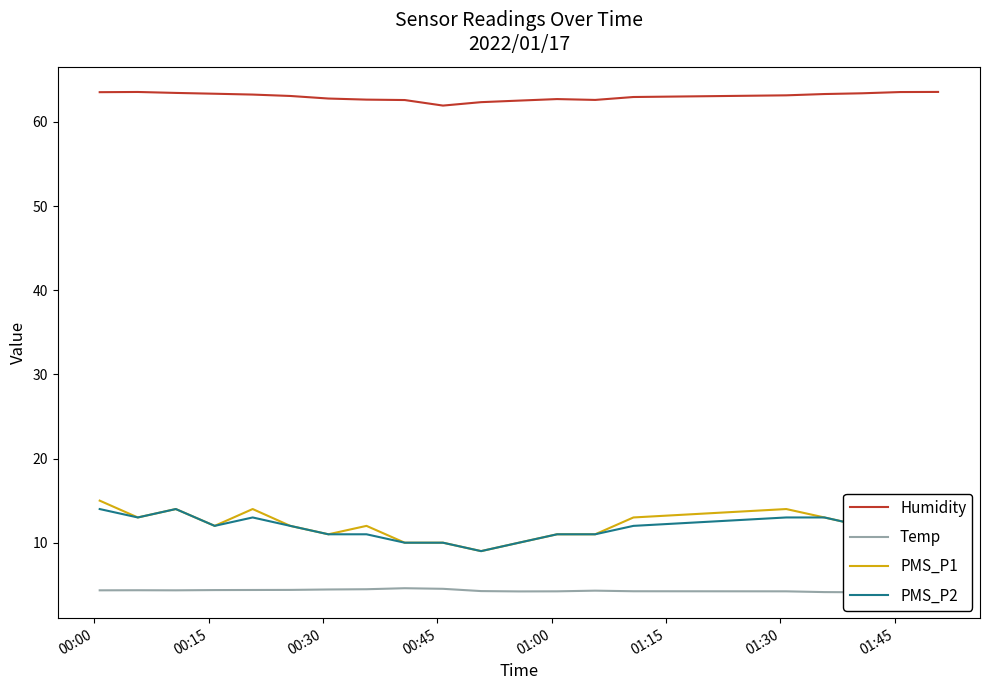

Reading right to left, extract all data points from this chart.

Humidity: 63.6	63.6	63.4	63.3	63.2	63.0	62.6	62.7	62.5	62.4	62.0	62.6	62.7	62.8	63.1	63.3	63.4	63.5	63.6	63.5
Temp: 4.0	4.1	4.1	4.1	4.2	4.2	4.3	4.2	4.2	4.2	4.5	4.6	4.5	4.4	4.4	4.4	4.4	4.3	4.3	4.3
PMS_P1: 13.0	12.0	12.0	13.0	14.0	13.0	11.0	11.0	10.0	9.0	10.0	10.0	12.0	11.0	12.0	14.0	12.0	14.0	13.0	15.0
PMS_P2: 12.0	12.0	12.0	13.0	13.0	12.0	11.0	11.0	10.0	9.0	10.0	10.0	11.0	11.0	12.0	13.0	12.0	14.0	13.0	14.0